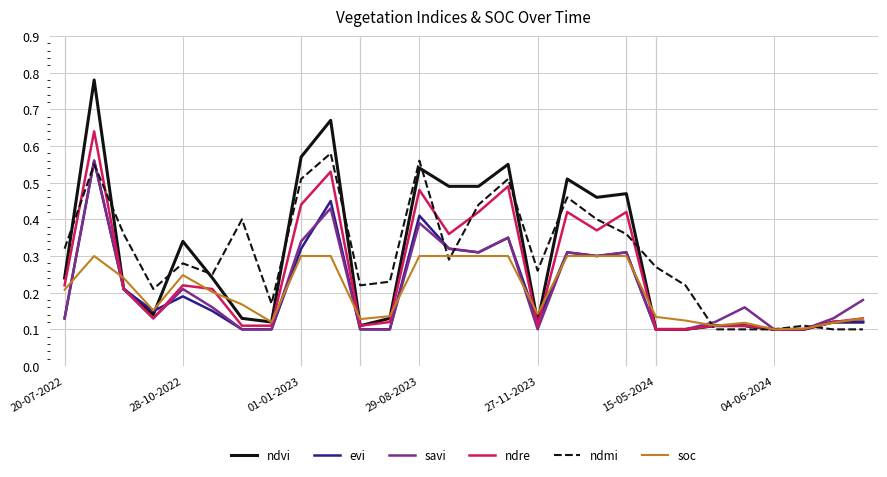

After their last crossing, which series has the higher values: savi or soc?

savi